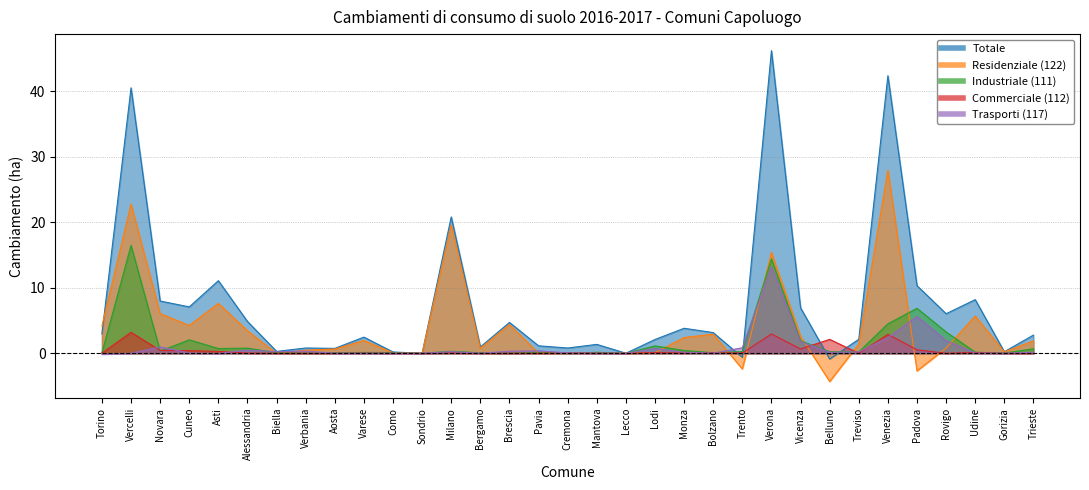

The Commerciale (112) series shows 0.1 at Bolzano. True or false?

False